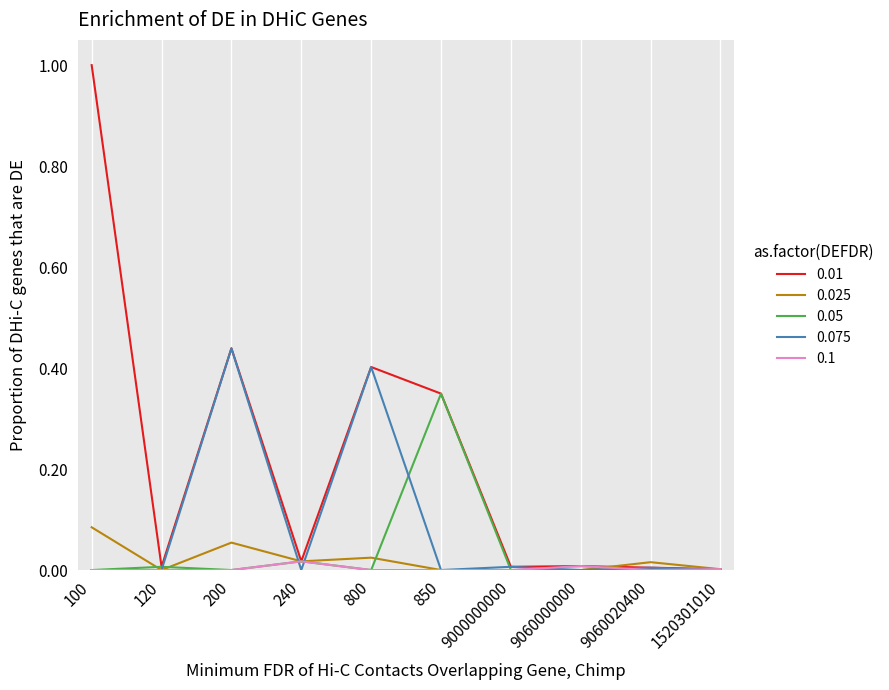

What is the maximum value shown in the chart?

1.0